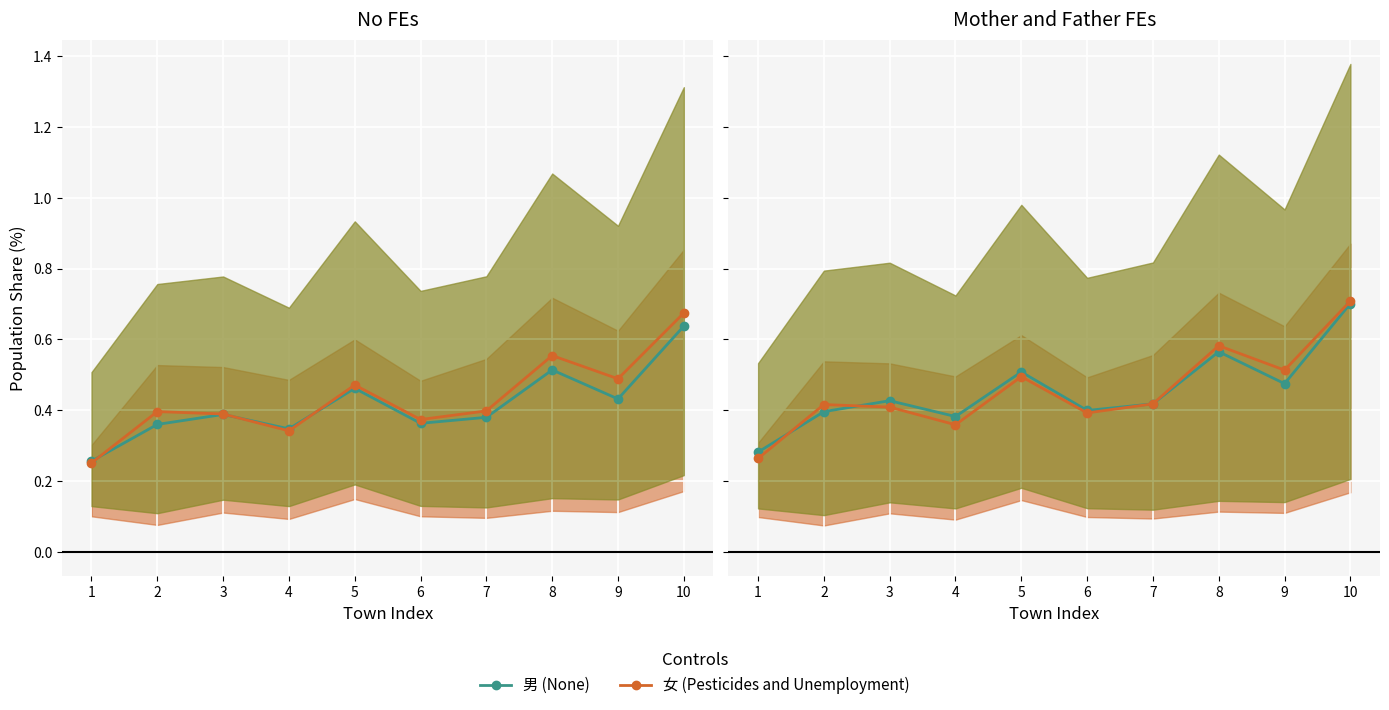

At which category is the sum across all series the highest?

10